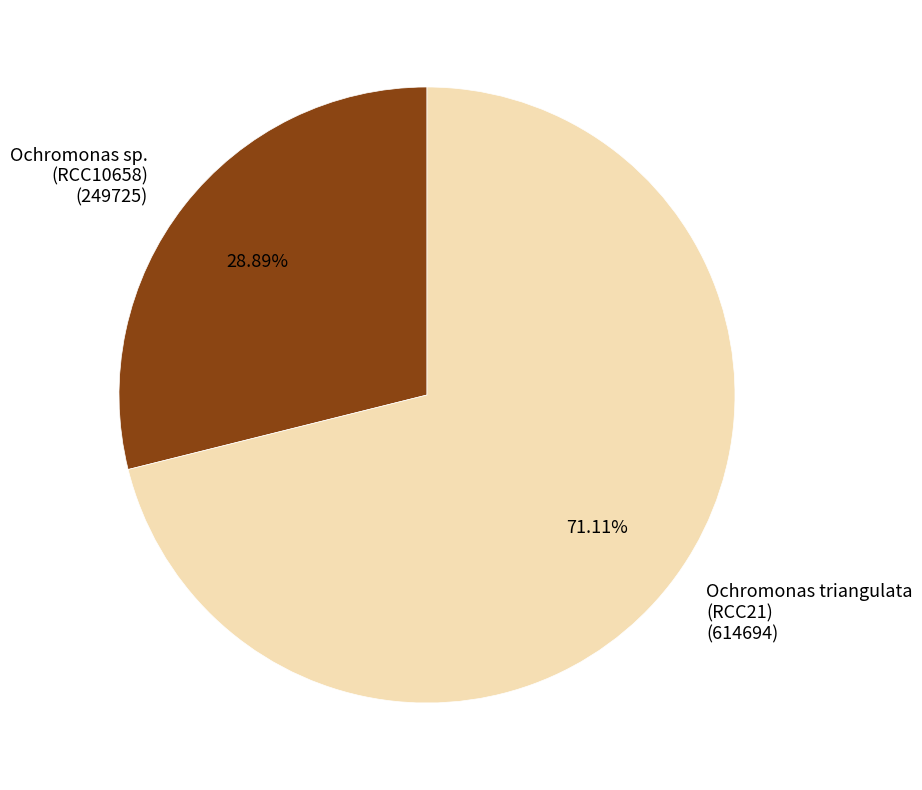

Count the number of slices in the pie.

2